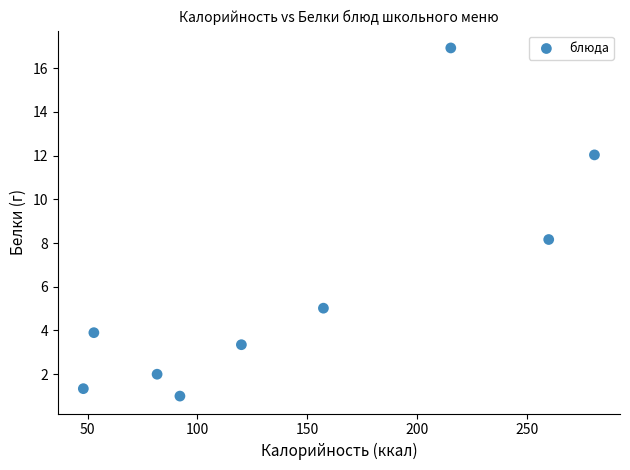

What is the range of Y values (max minus min)?

15.9